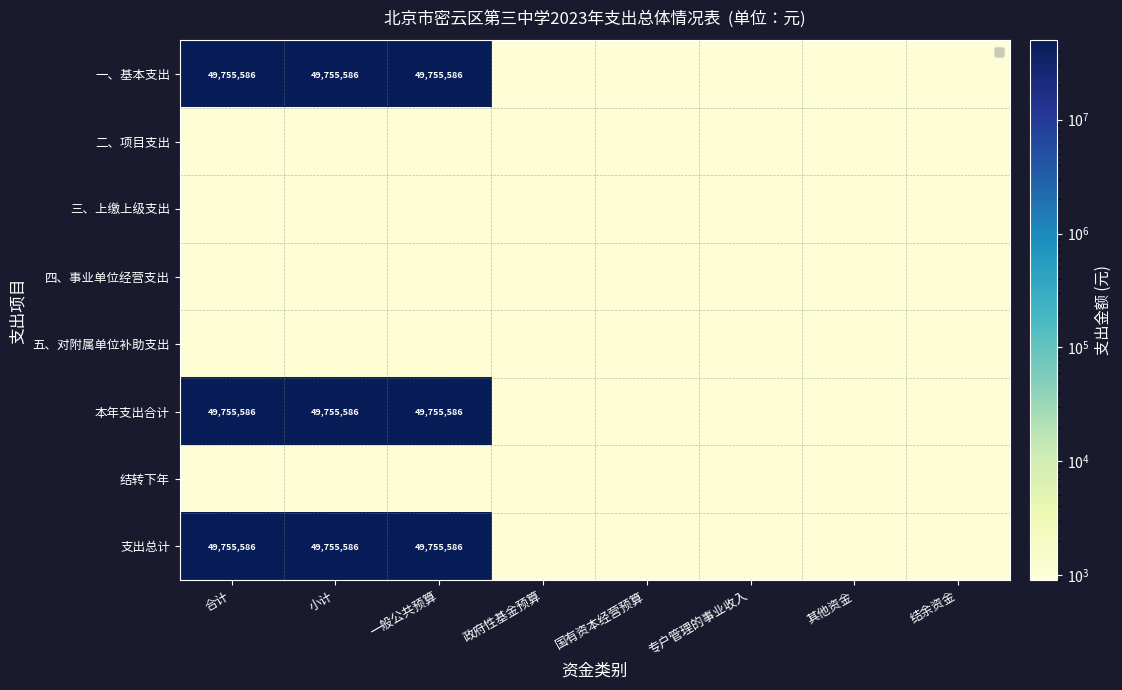

How many categories are shown in the chart?

8